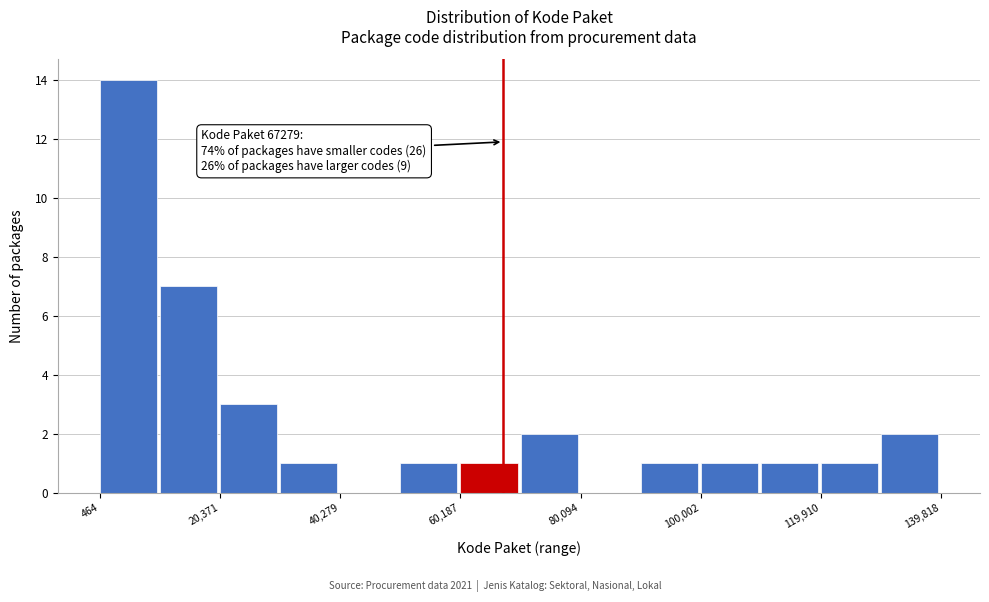

Over which range of the x-axis is the bar tallest?

0 to 10000